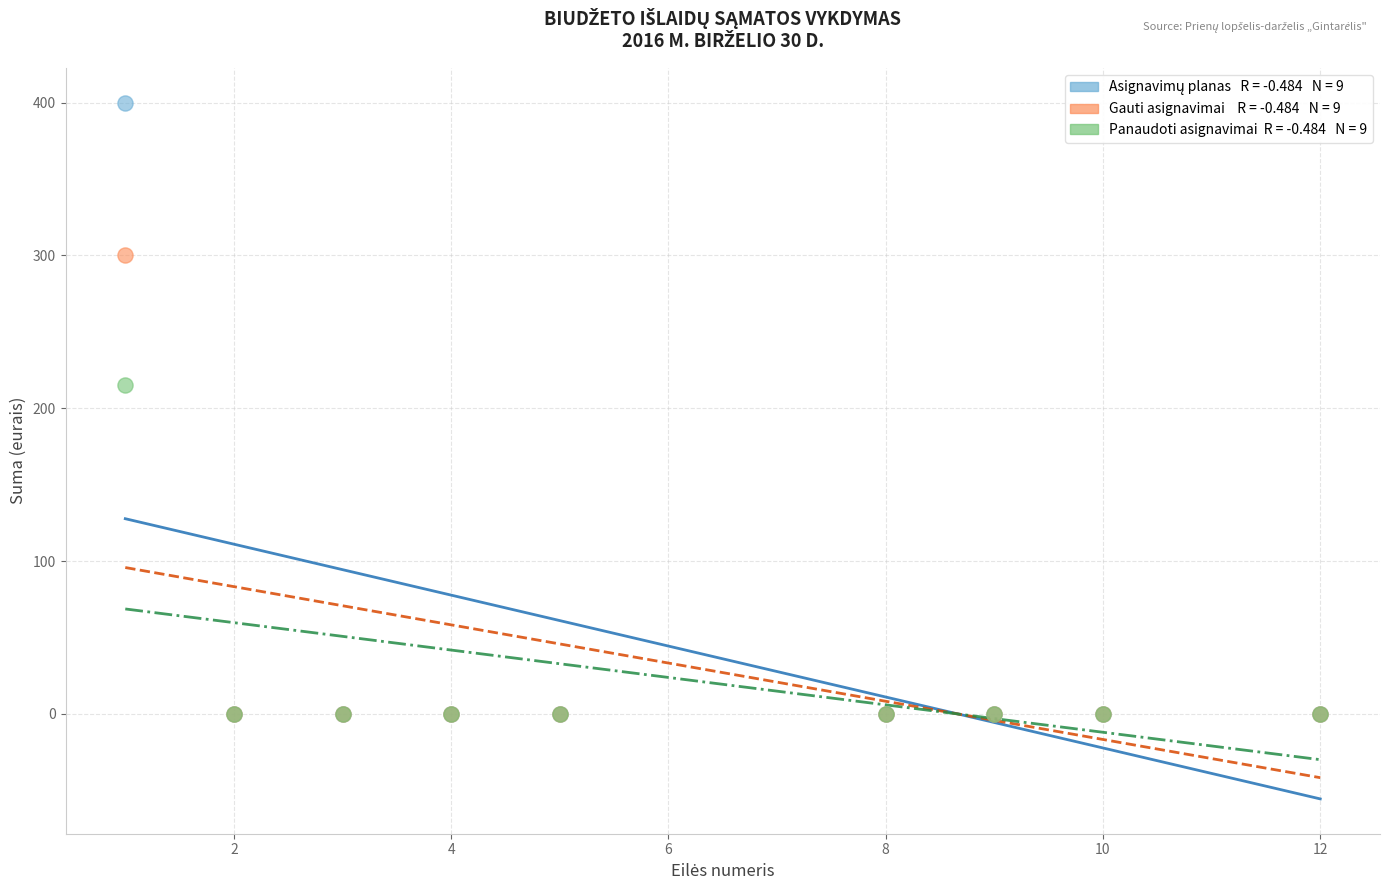

Across all series, what Y value is closest to 200?

215.2